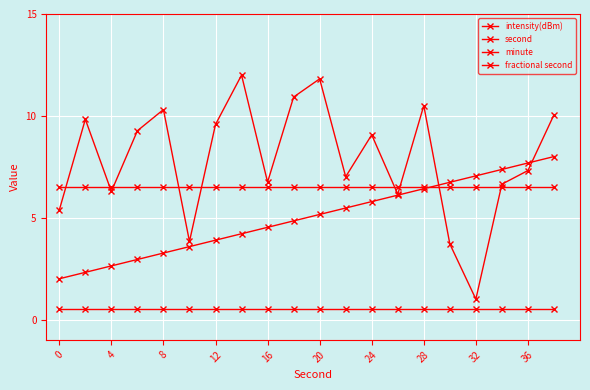

Rank the series by their average value, from lowest to highest.

fractional second, second, minute, intensity(dBm)